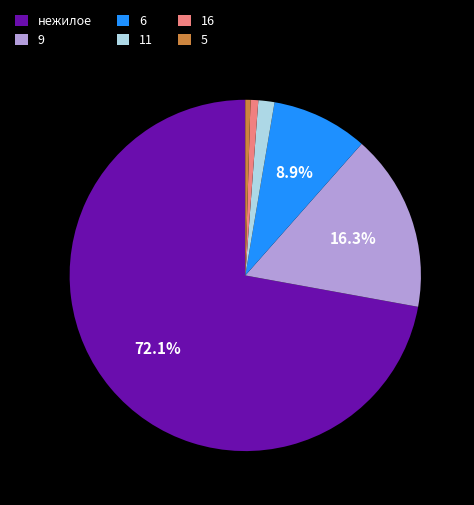

To the nearest percent, what is the difference between the largest and smallest slice percentages?

72%